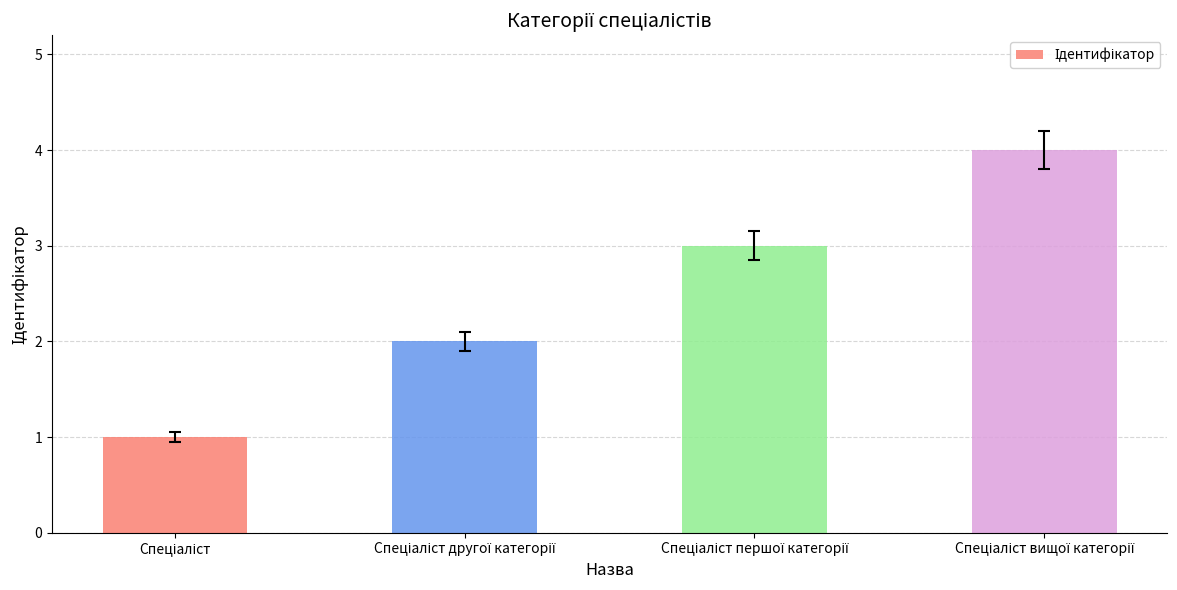

How many categories are shown in the chart?

4